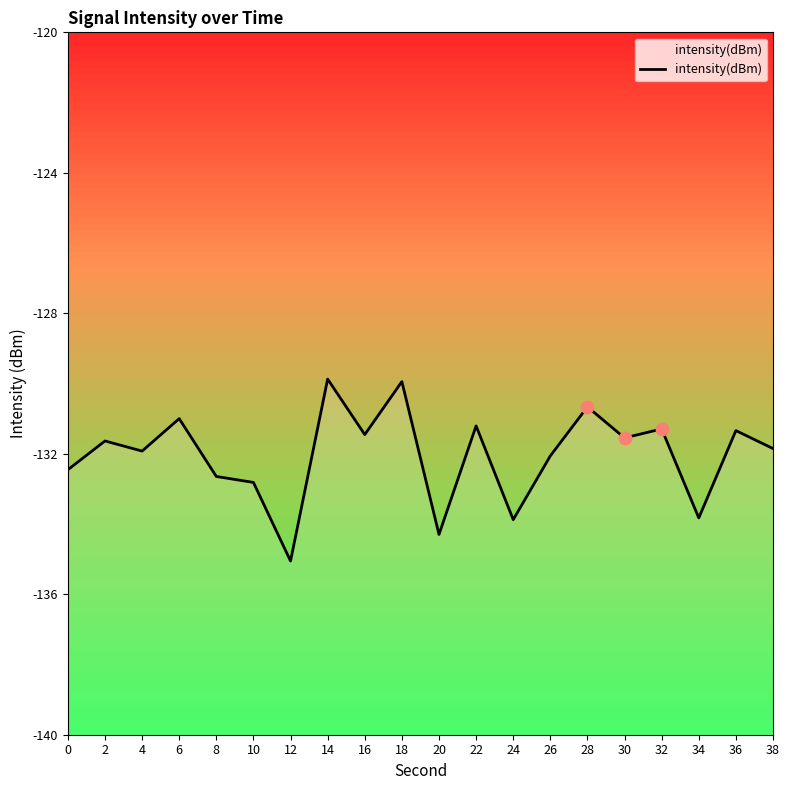

What is the change in value from 4 to 28?

+1.3